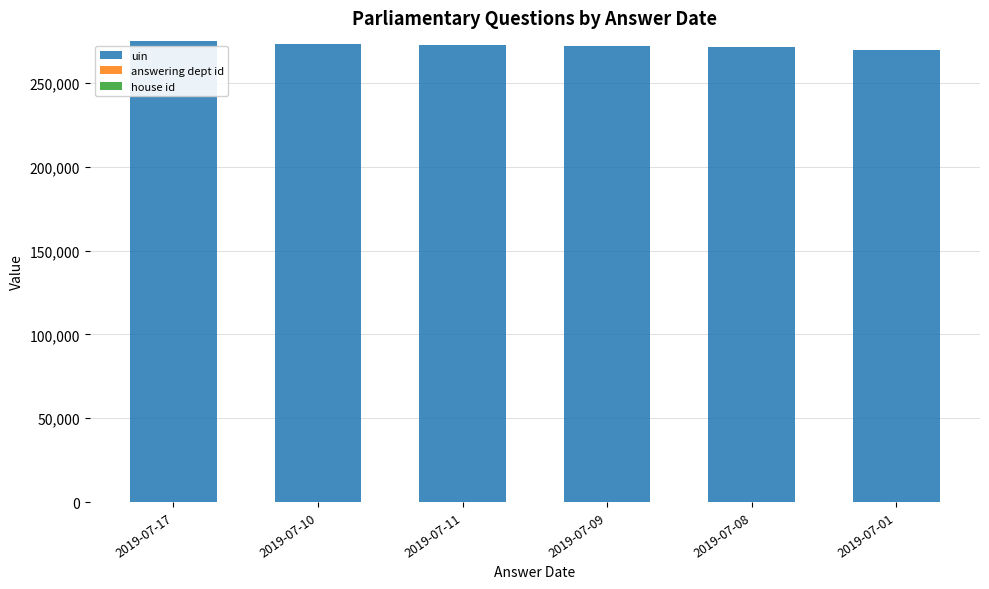

Does the chart contain stacked bars?

Yes